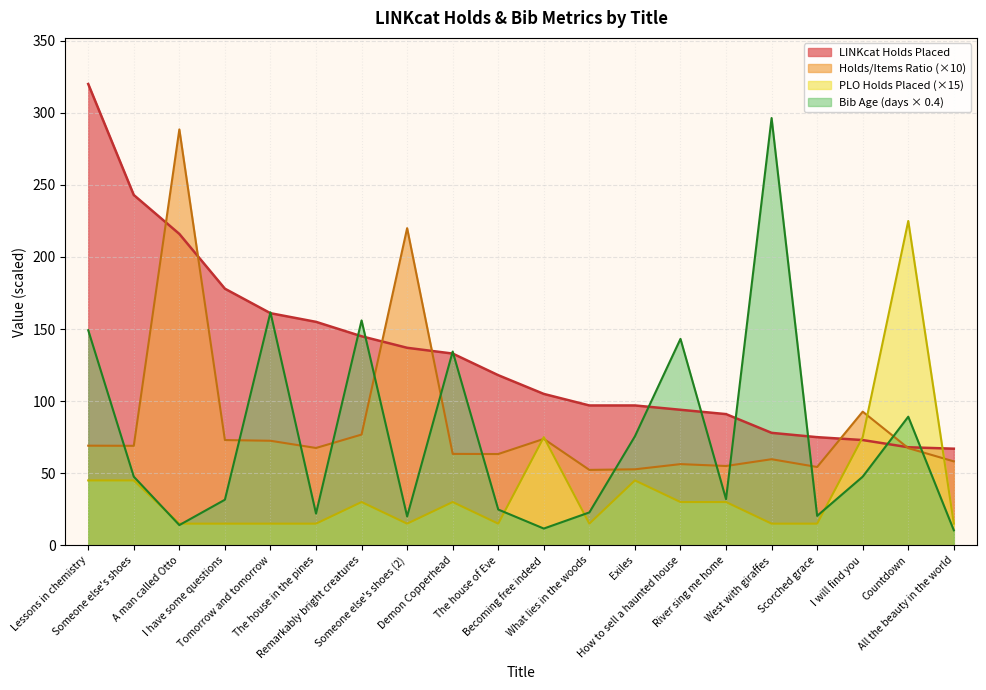

What is the label of the 6th point from the left?

The house in the pines